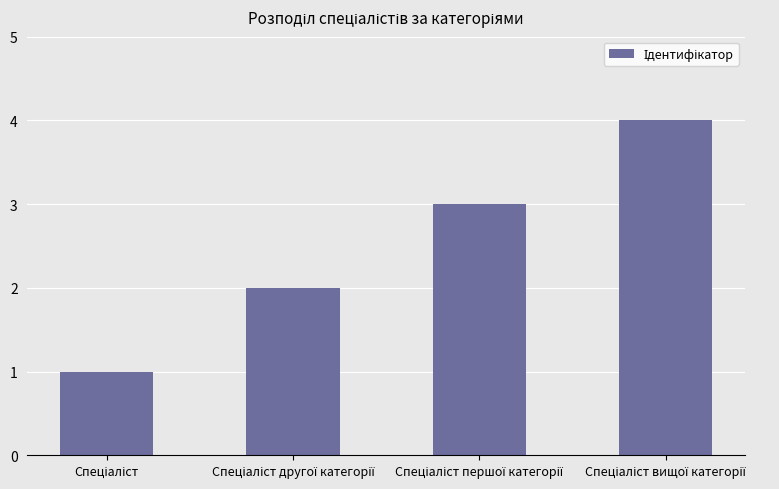

What is the greatest value displayed?

4